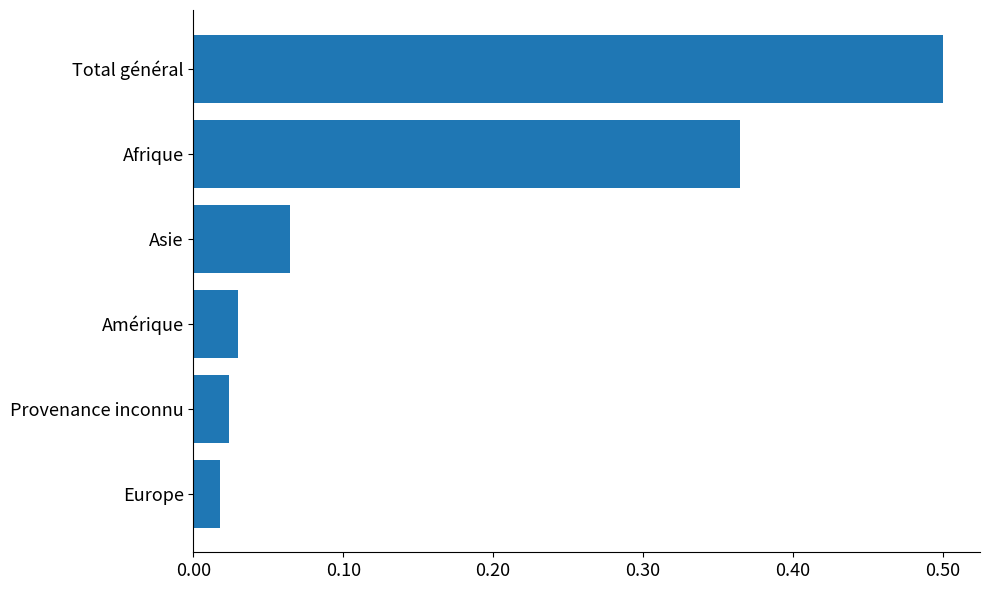

Where is the data nearest to the value 0?

Europe